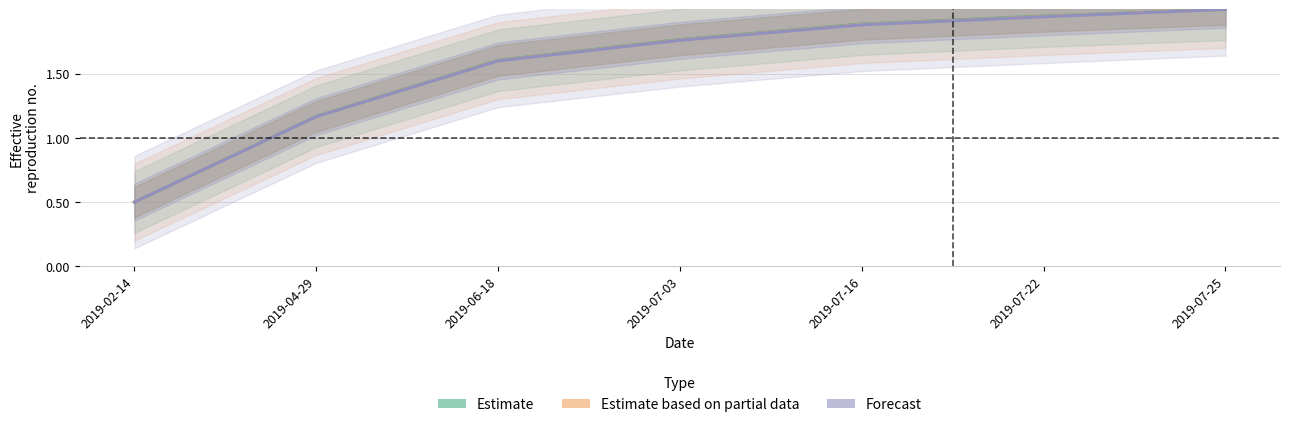

At which label does Estimate based on partial data reach its minimum?

2019-02-14